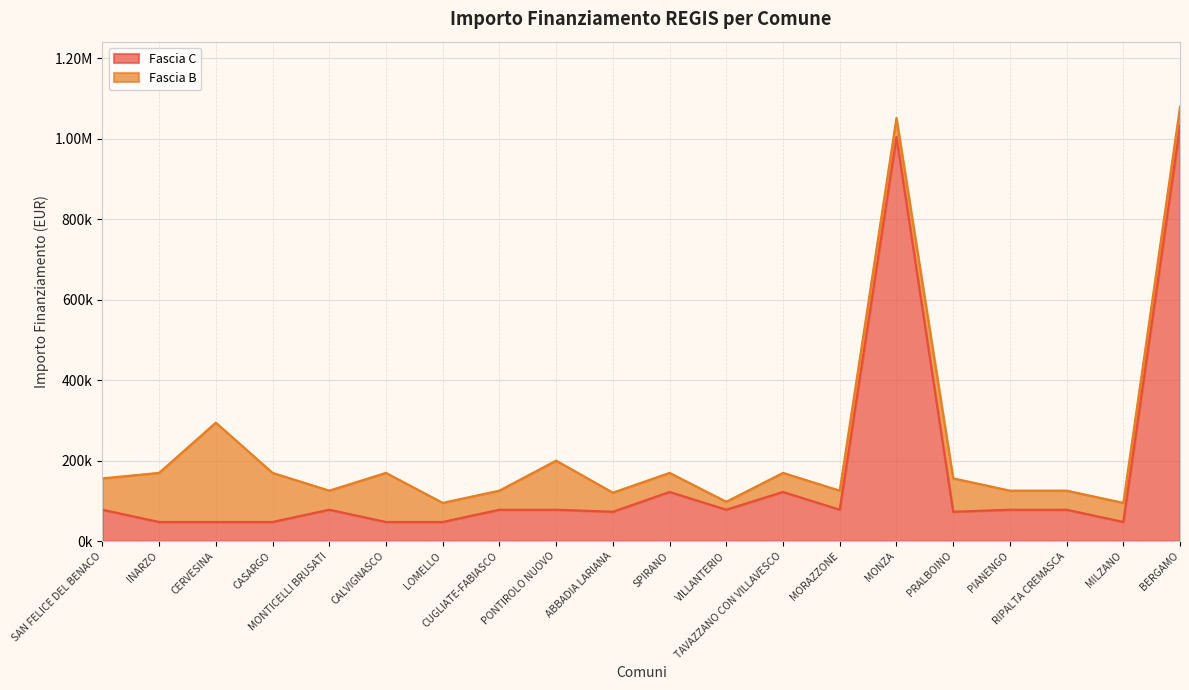

Between MORAZZONE and PONTIROLO NUOVO, which is larger?

MORAZZONE